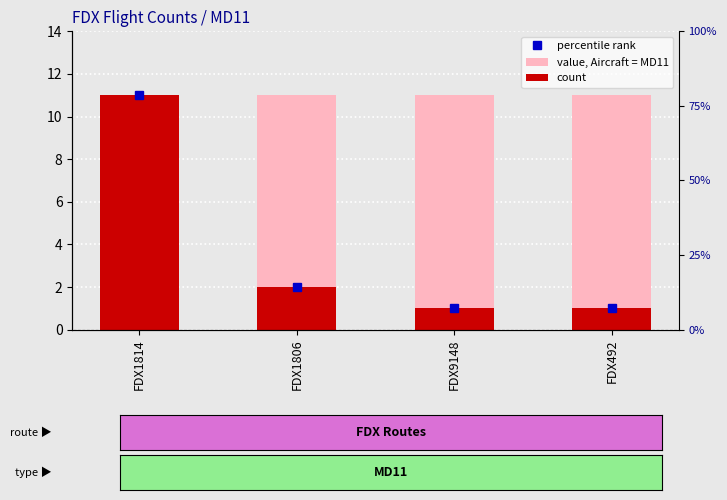

Which series has the largest range (max minus min)?

count